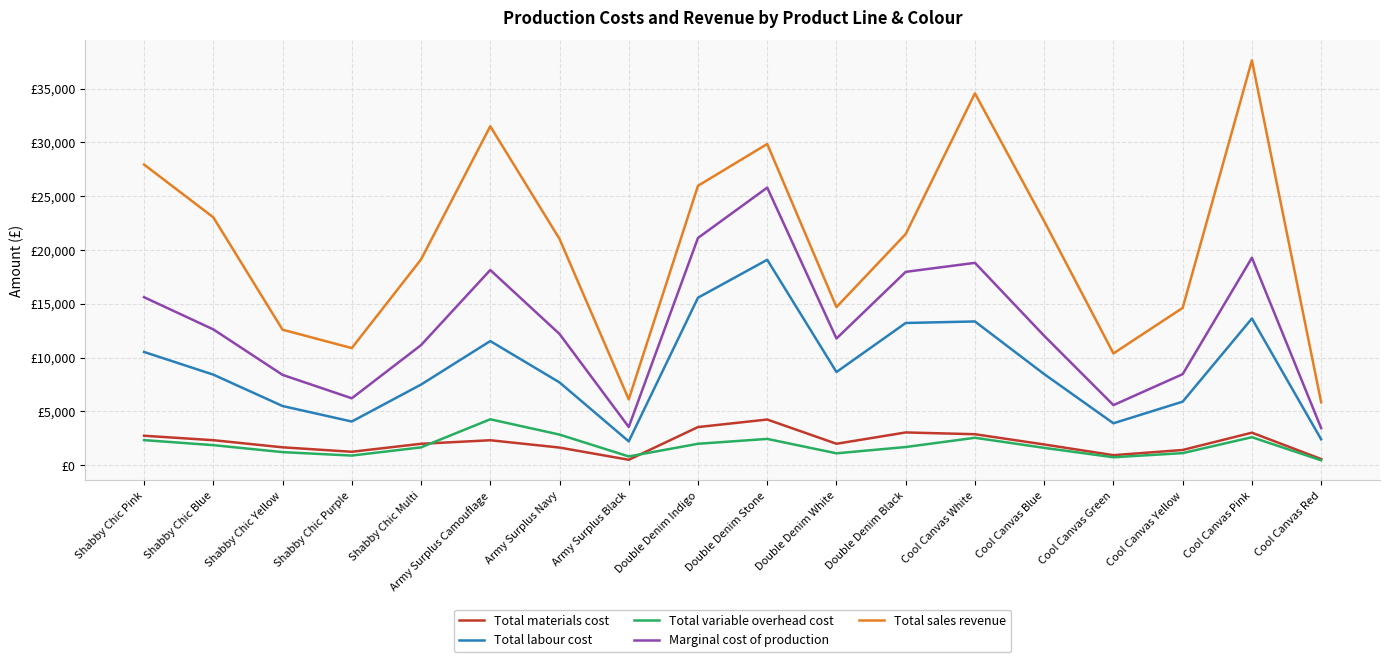

Reading left to right, what are all the values shown in this chart?

Total materials cost: 2746.2	2332.2	1670.8	1256.3	1998.3	2327.5	1648.4	512.4	3552.8	4252.9	2000.9	3052.8	2887.5	1935.1	939.9	1423.5	3031.2	581.1
Total labour cost: 10530.0	8424.0	5508.0	4066.2	7500.6	11542.5	7703.1	2223.4	15572.2	19095.8	8667.0	13223.2	13365.0	8472.6	3904.2	5913.0	13640.4	2413.8
Total variable overhead cost: 2340.0	1872.0	1224.0	903.6	1666.8	4275.0	2853.0	823.5	1999.4	2451.8	1112.8	1697.8	2557.5	1621.3	747.1	1131.5	2610.2	461.9
Marginal cost of production: 15616.2	12628.2	8402.8	6226.1	11165.7	18145.0	12204.5	3559.3	21124.4	25800.5	11780.7	17973.8	18810.0	12029.0	5591.2	8468.0	19281.8	3456.8
Total sales revenue: 27945.0	23040.0	12600.0	10890.0	19125.0	31500.0	21035.0	6125.0	25970.0	29855.0	14700.0	21490.0	34560.0	22680.0	10395.0	14625.0	37620.0	5850.0